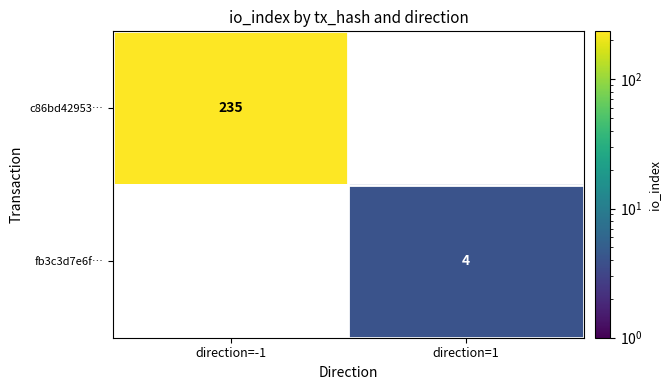

The value of c86bd42953… at direction=-1 is 235. True or false?

True